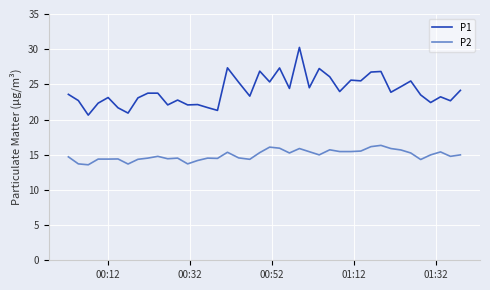

True or false: P2 and P1 intersect in this chart.

False